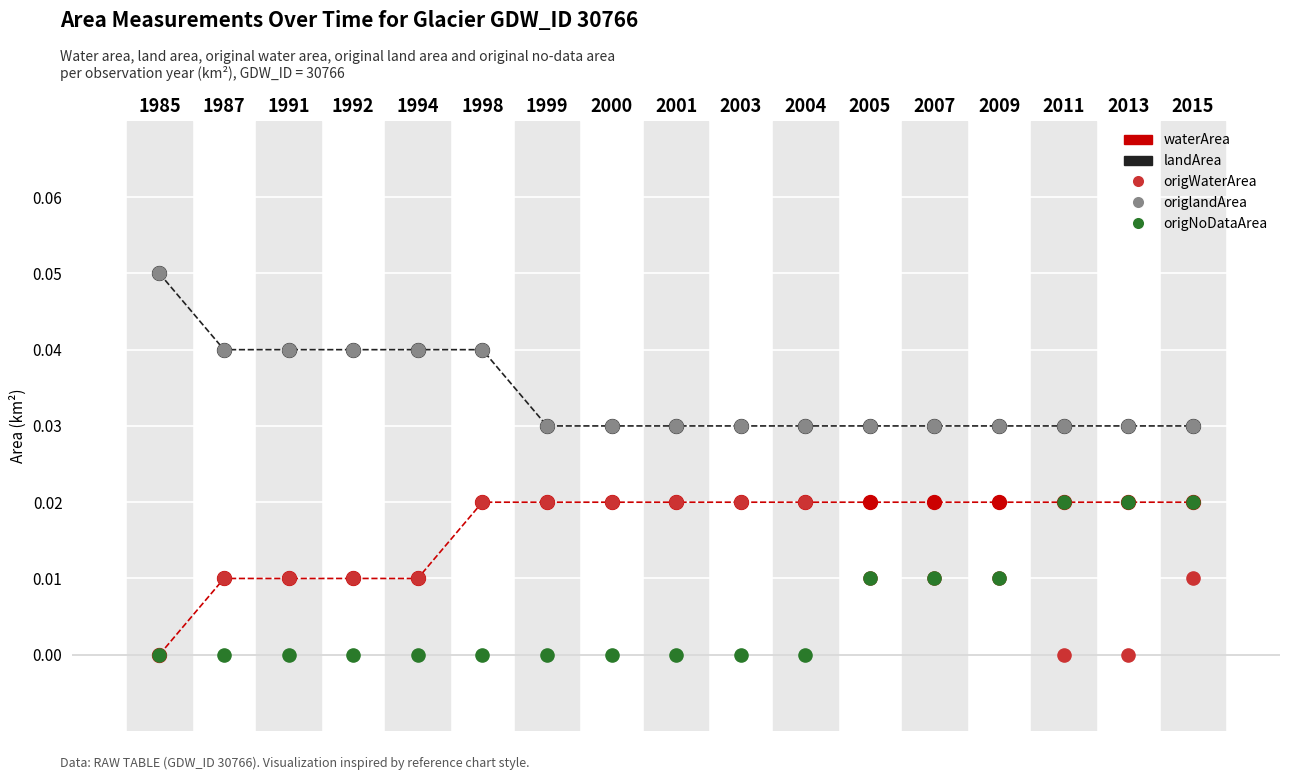

At how many categories does at least one series exceed 0?

17